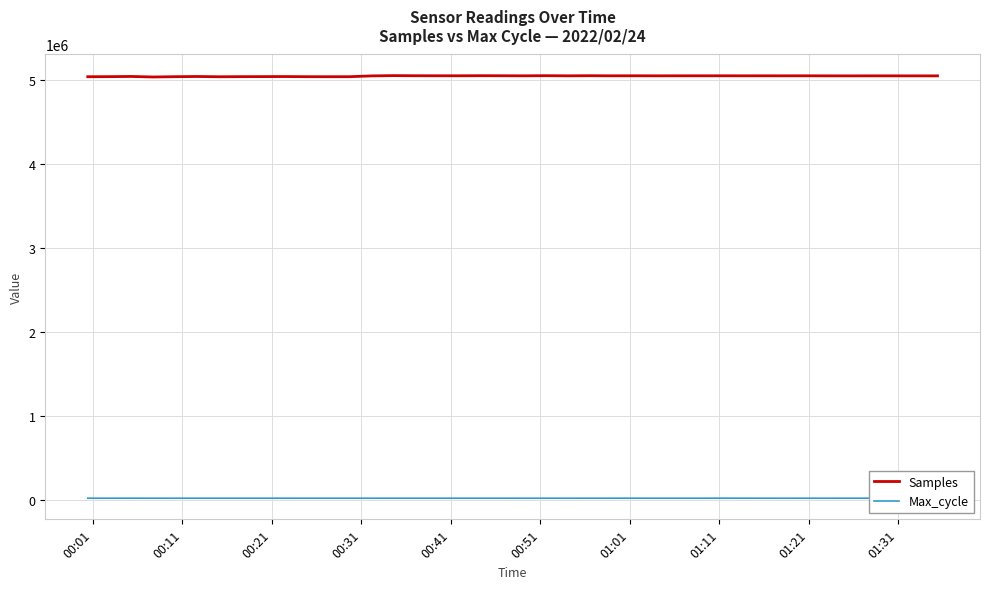

What is the maximum value for Samples?

5055767